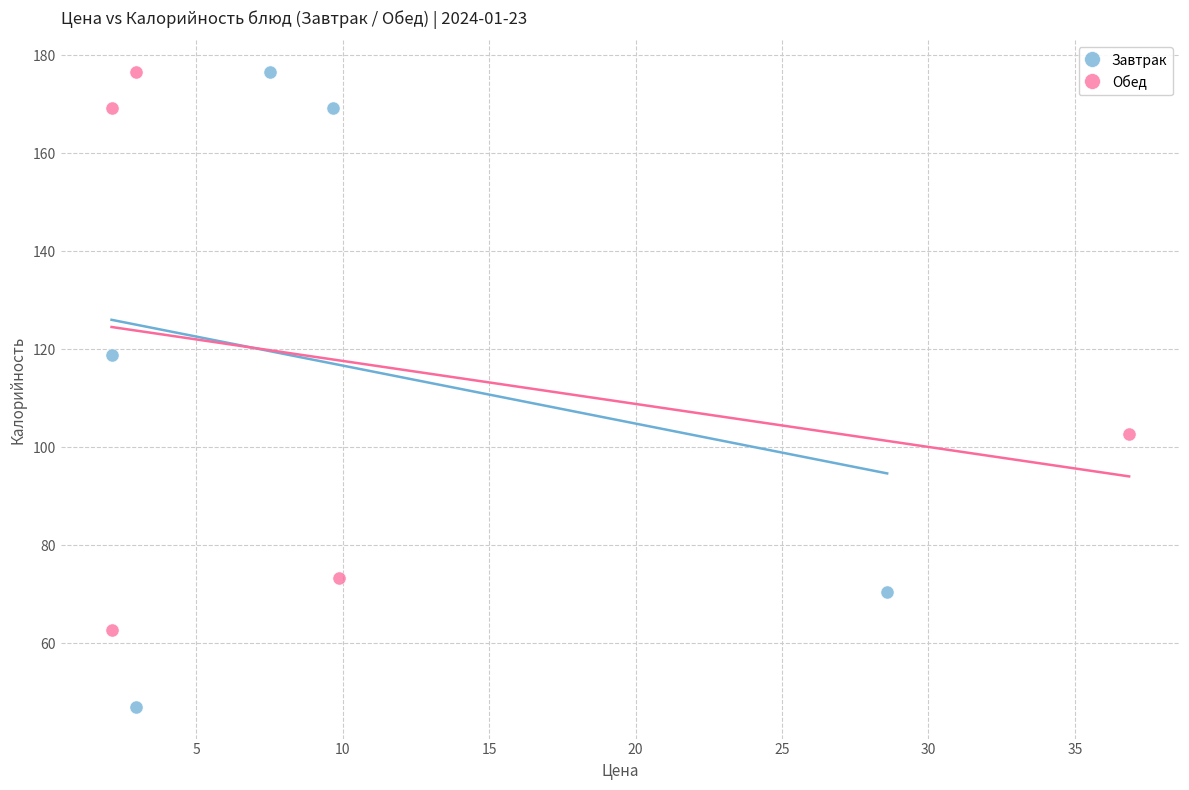

Which series reaches the minimum Y coordinate?

Завтрак